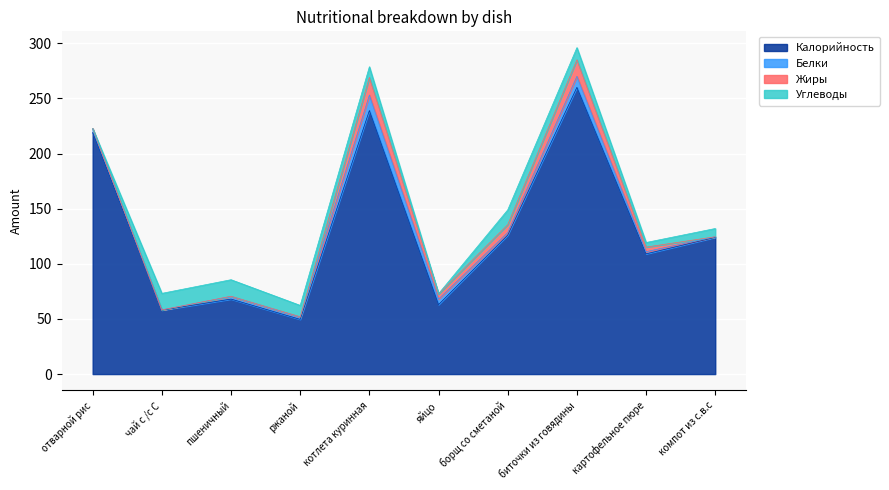

Reading left to right, extract all data points from this chart.

Калорийность: отварной рис=219.0	чай с /с С=58.0	пшеничный=68.0	ржаной=49.6	котлета куринная=239.0	яйцо=63.0	борщ со сметаной=126.0	биточки из говядины=260.0	картофельное пюре=109.0	компот из с.в.с=124.0
Белки: отварной рис=3.6	чай с /с С=0.2	пшеничный=2.3	ржаной=2.0	котлета куринная=14.0	яйцо=5.0	борщ со сметаной=2.3	биточки из говядины=10.0	картофельное пюре=2.0	компот из с.в.с=0.5
Жиры: отварной рис=0.0	чай с /с С=0.0	пшеничный=0.3	ржаной=0.4	котлета куринная=16.0	яйцо=4.6	борщ со сметаной=7.2	биточки из говядины=15.0	картофельное пюре=4.2	компот из с.в.с=0.0
Углеводы: отварной рис=0.0	чай с /с С=15.0	пшеничный=15.0	ржаной=10.3	котлета куринная=9.7	яйцо=0.3	борщ со сметаной=13.4	биточки из говядины=11.0	картофельное пюре=4.2	компот из с.в.с=7.5